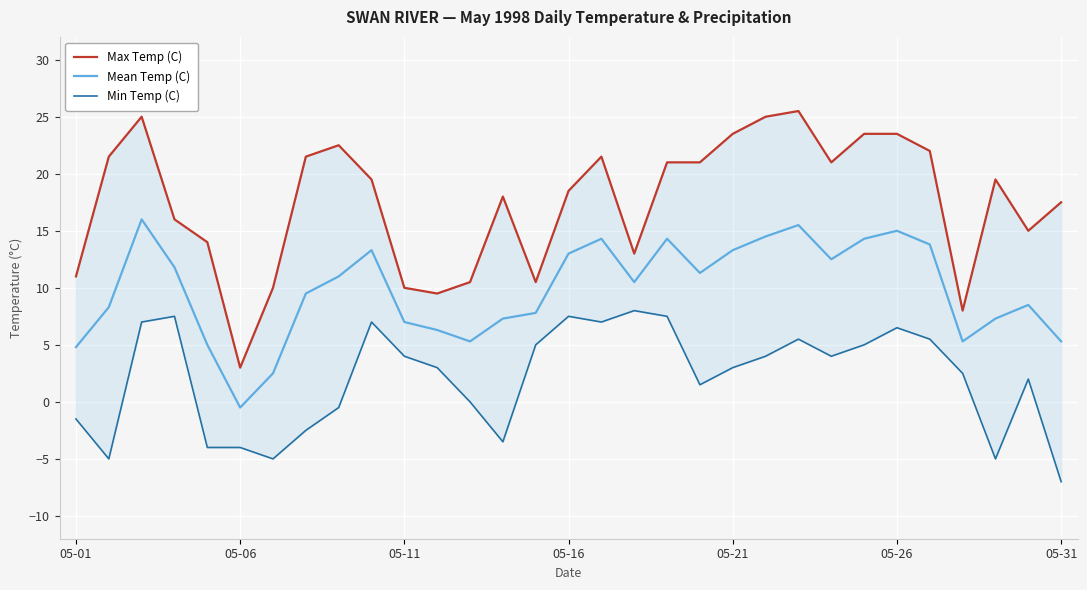

Rank the series by their maximum value, from lowest to highest.

Min Temp (C), Mean Temp (C), Max Temp (C)